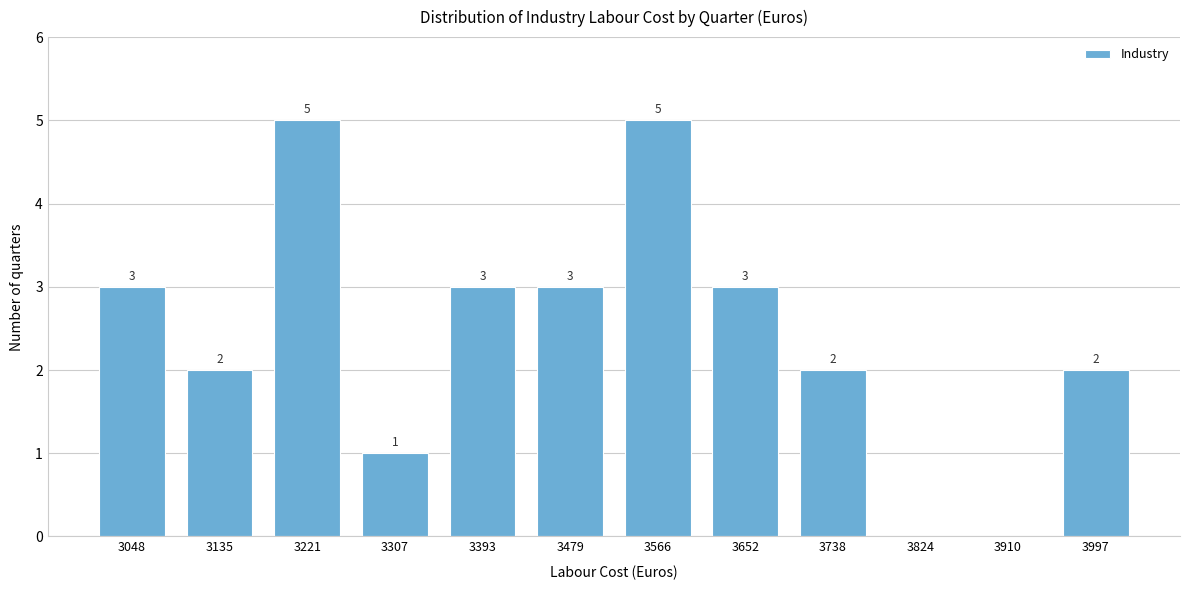

Reading left to right, what are all the values shown in this chart?

3048=3	3135=2	3221=5	3307=1	3393=3	3479=3	3566=5	3652=3	3738=2	3824=0	3910=0	3997=2